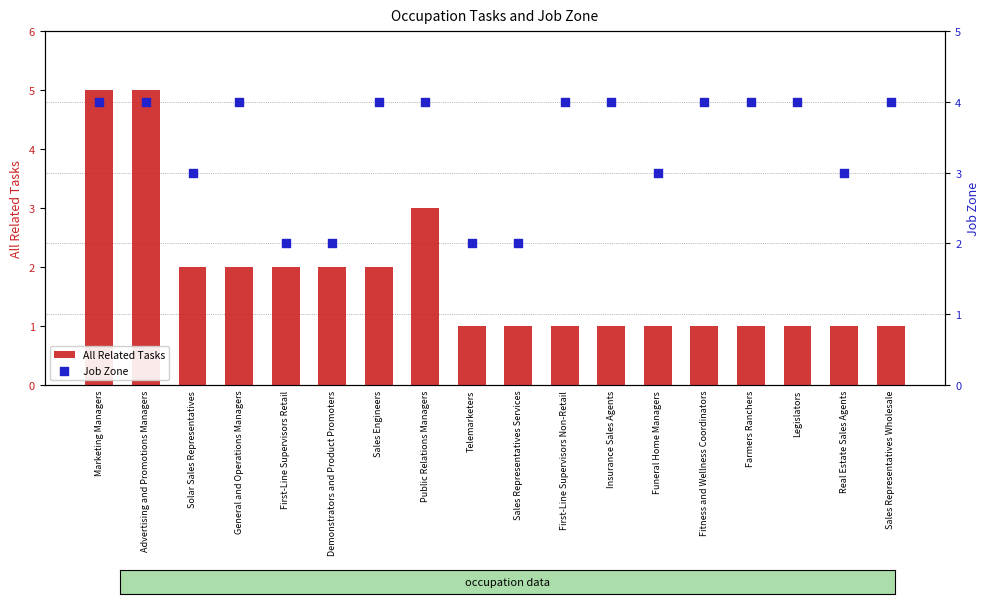

Which series has the largest total across all categories?

Job Zone